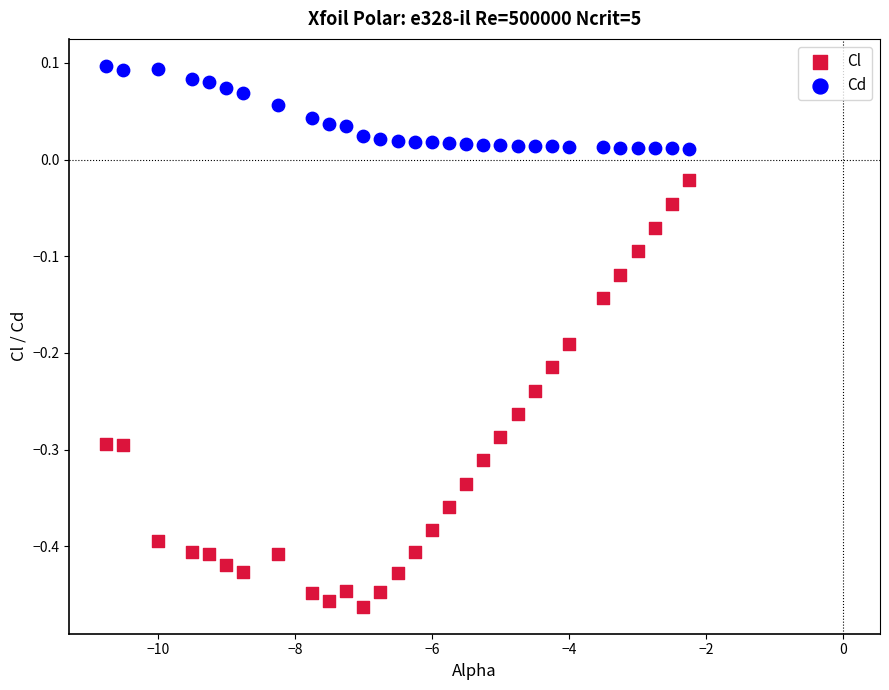

Which series contains the highest Y value?

Cd